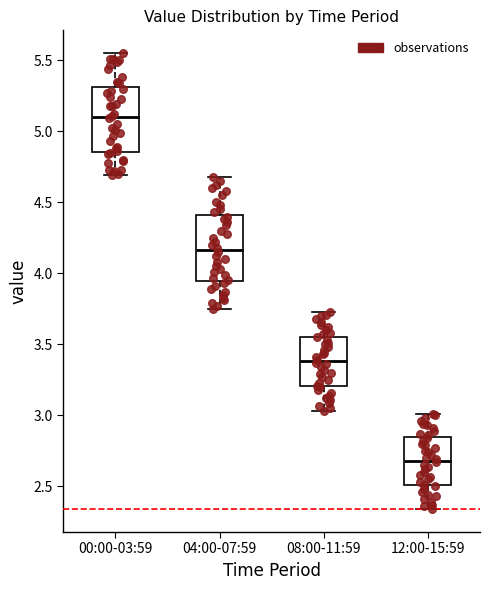

Reading left to right, transcribe this box plot: for each box, give where its median line is, the range the box spans, and where its two whiskers end, as read against the y-axis. The values are not printed on the chart, so give them approximately, as read against the axis.

00:00-03:59: median 5.10, box 4.85 to 5.30, whiskers 4.70 to 5.55
04:00-07:59: median 4.15, box 3.95 to 4.40, whiskers 3.75 to 4.70
08:00-11:59: median 3.40, box 3.20 to 3.55, whiskers 3.05 to 3.75
12:00-15:59: median 2.70, box 2.50 to 2.85, whiskers 2.35 to 3.00